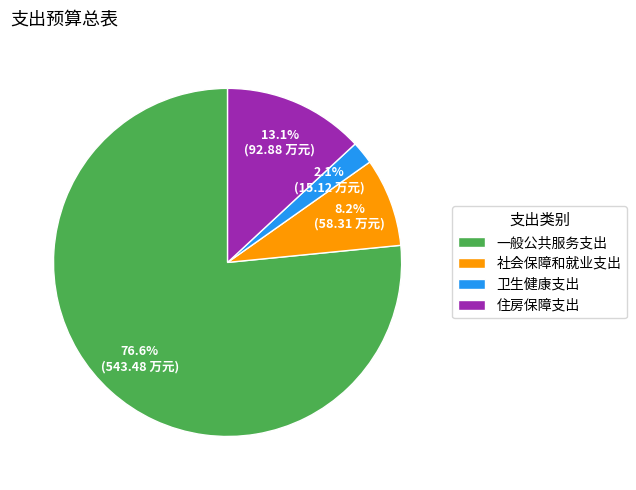

To the nearest percent, what is the difference between the 一般公共服务支出 and 住房保障支出 slice percentages?

63%